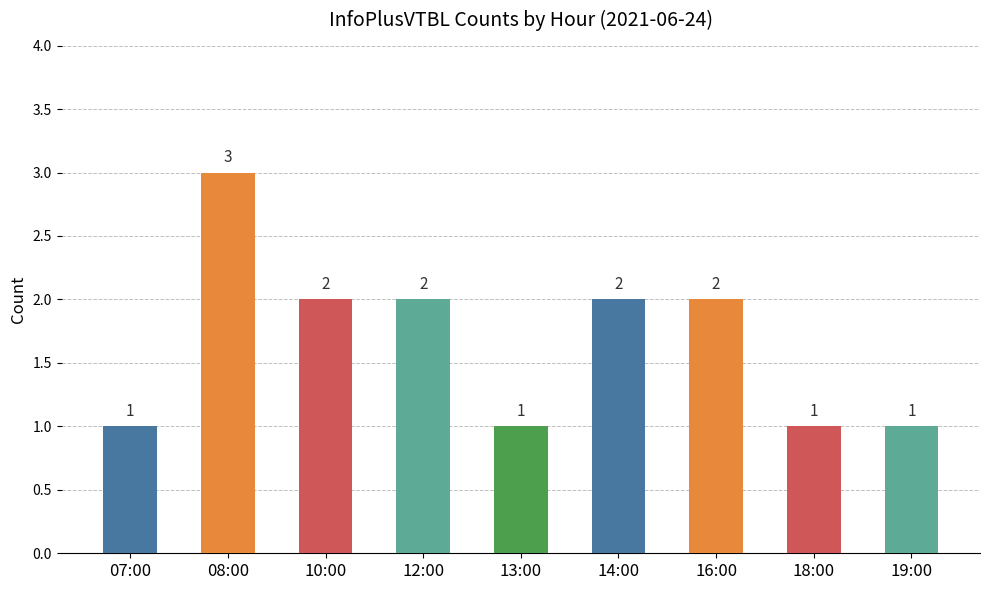

What is the average value?

2